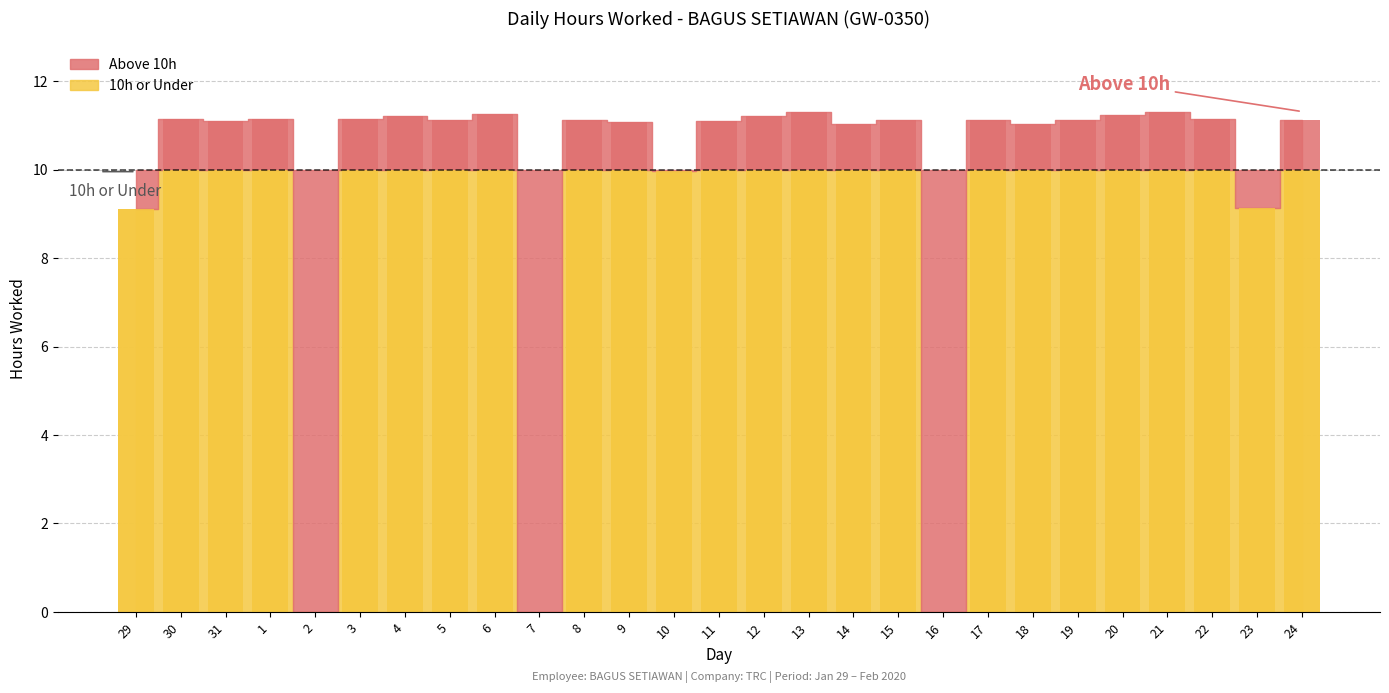

Which has a higher value, 11 or 9?

11